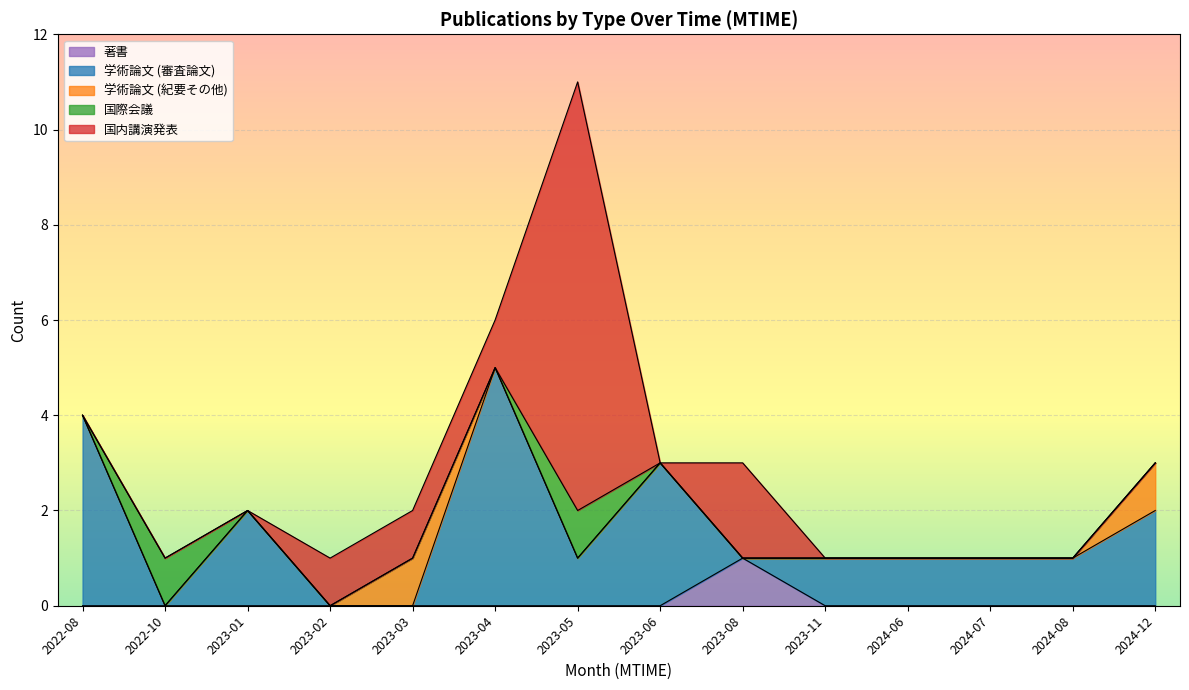

Which category has the highest value in the 著書 series?

2023-08